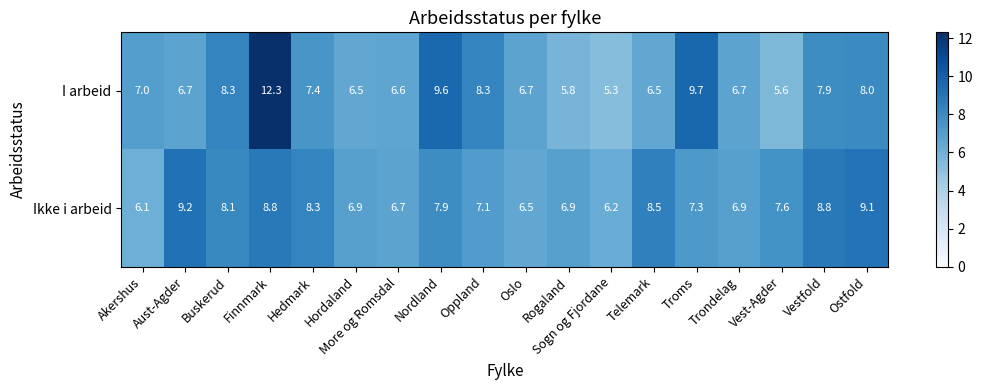

What is the approximate value of I arbeid at Oslo?

6.7